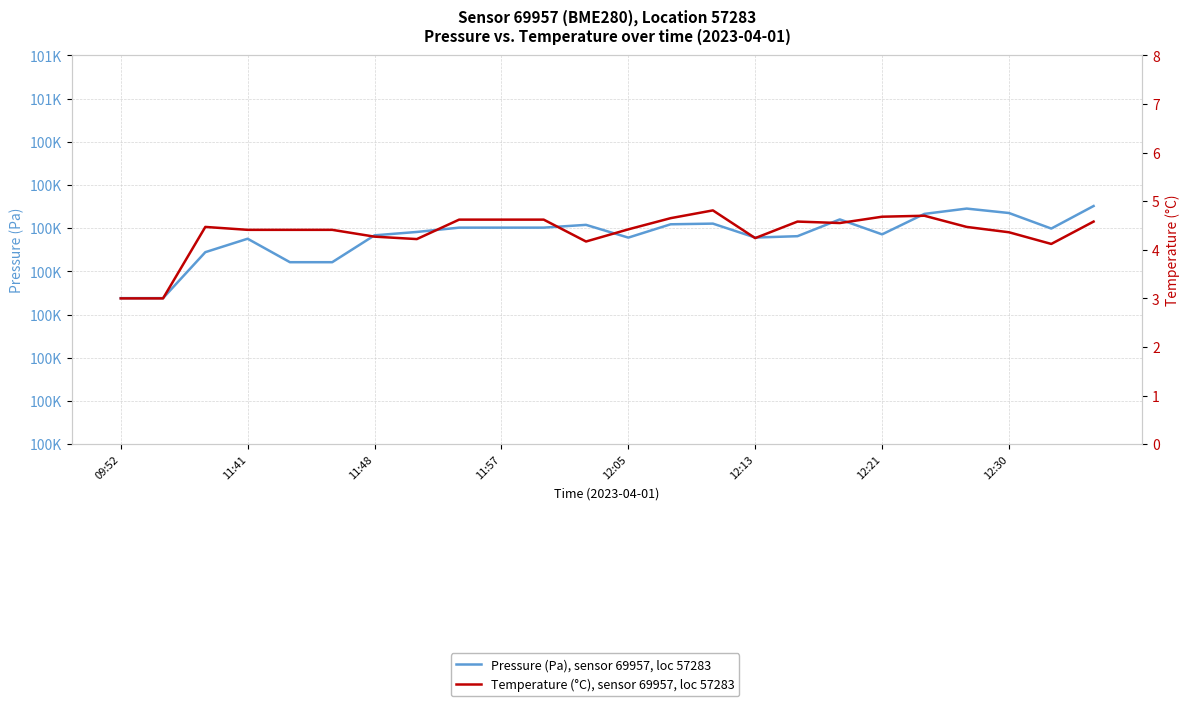

The Pressure (Pa), sensor 69957, loc 57283 series shows 100301.2 at 8. True or false?

True